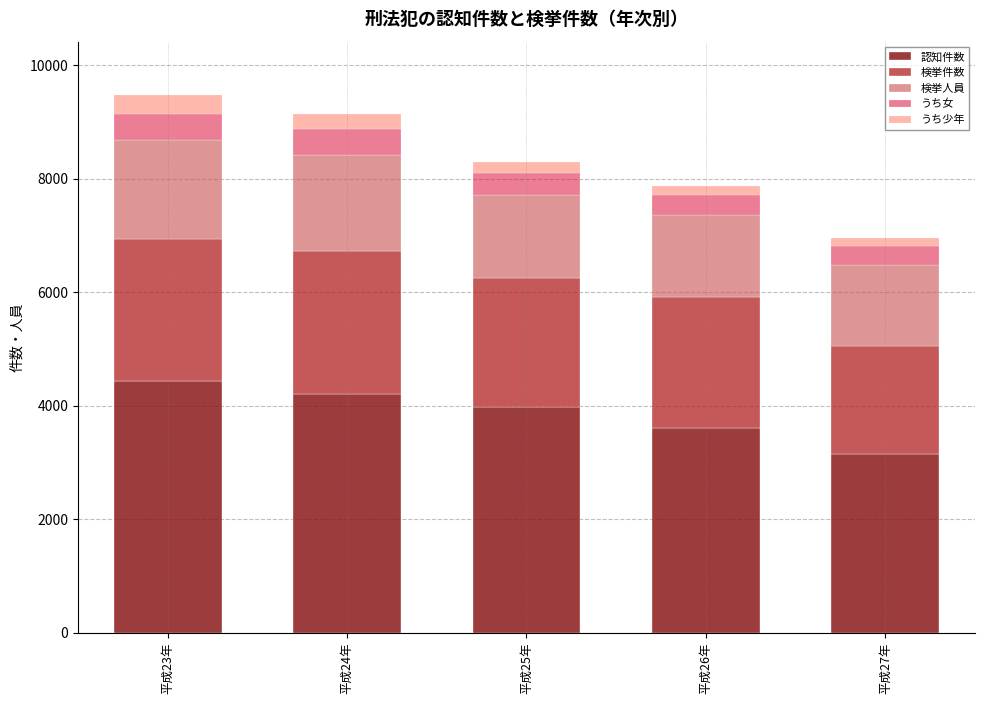

At which label does 認知件数 reach its minimum?

平成27年